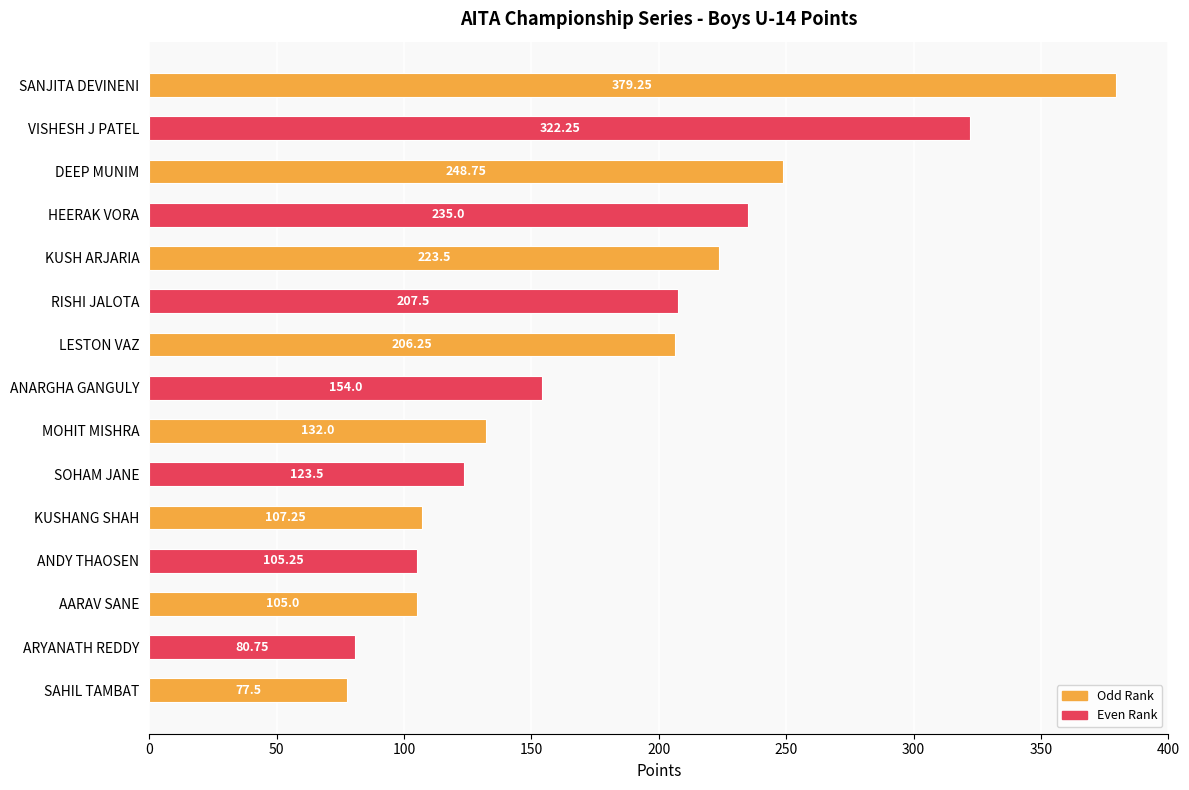

What is the difference between the second highest and second lowest values?

241.5